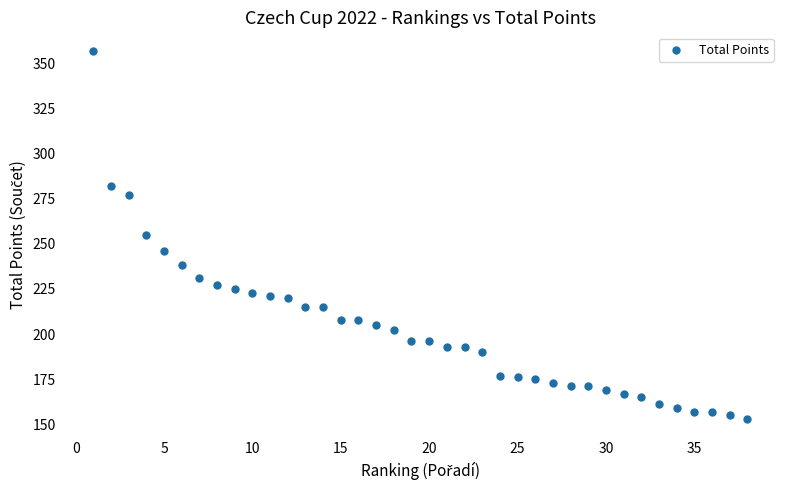

What is the range of Y values (max minus min)?

204